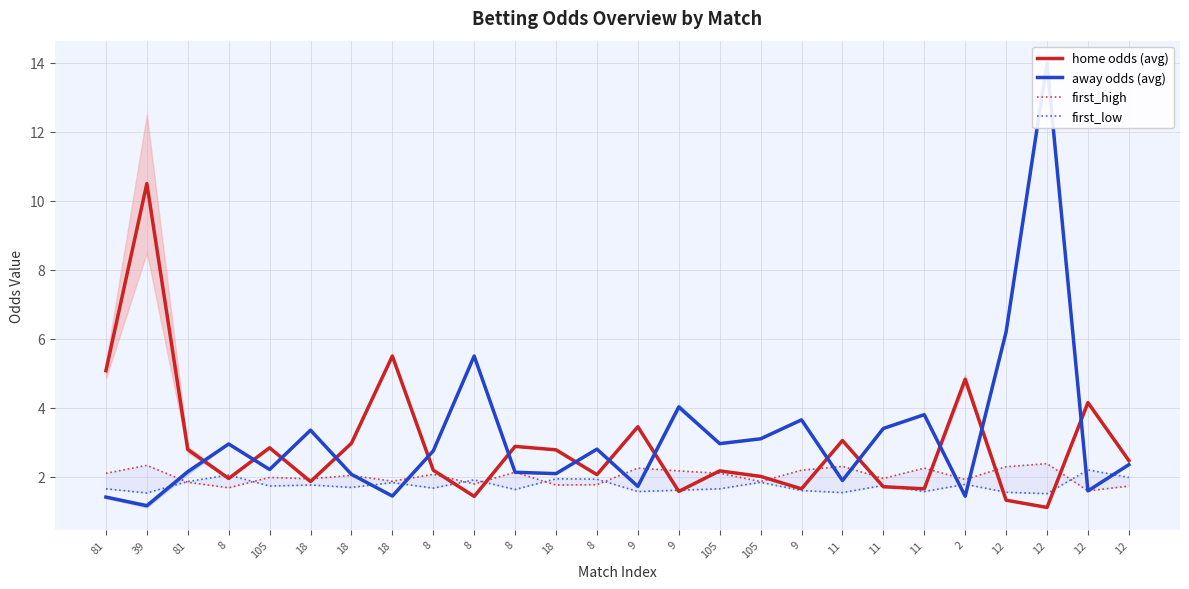

What is the label of the 8th point from the right?

11